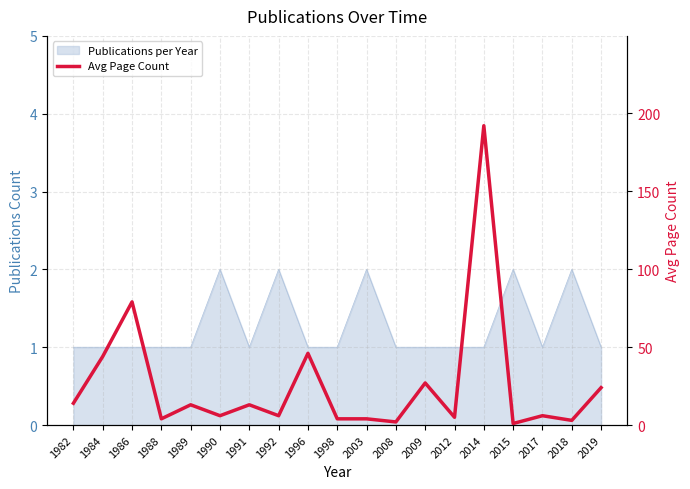

Where is the data nearest to the value 96?

1986